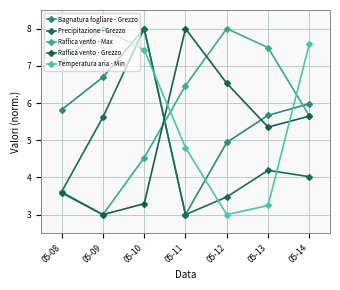

Reading left to right, list all the values displayed in this chart.

Bagnatura fogliare - Grezzo: 5.8	6.7	8.0	3.0	4.9	5.7	6.0
Precipitazione - Grezzo: 3.6	5.6	8.0	3.0	3.5	4.2	4.0
Raffica vento - Max: 3.6	3.0	4.5	6.5	8.0	7.5	5.7
Raffica vento - Grezzo: 3.6	3.0	3.3	8.0	6.5	5.4	5.6
Temperatura aria - Min: 7.1	8.0	7.4	4.8	3.0	3.2	7.6